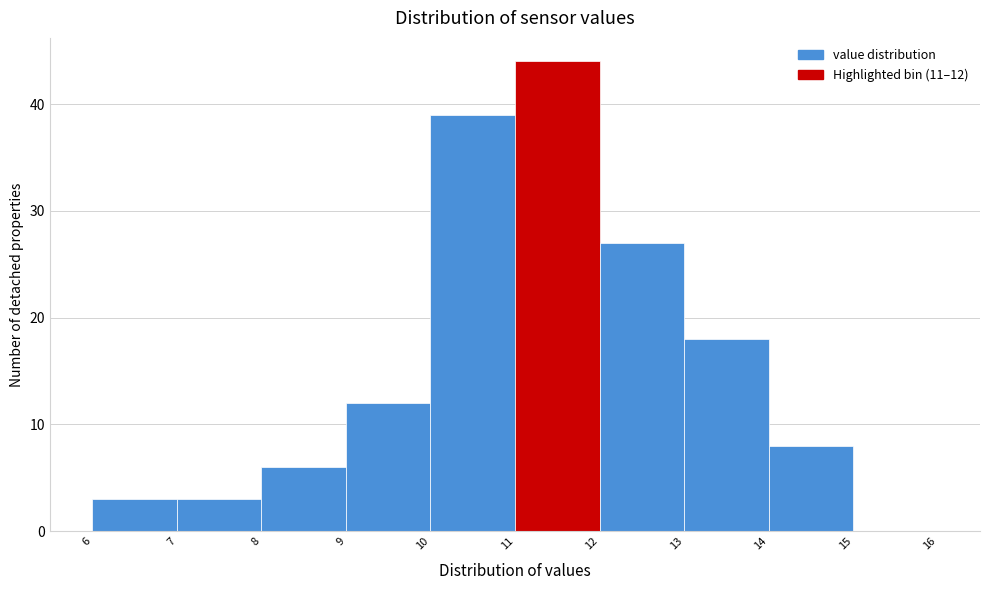

Over which range of the x-axis is the bar tallest?

11 to 12